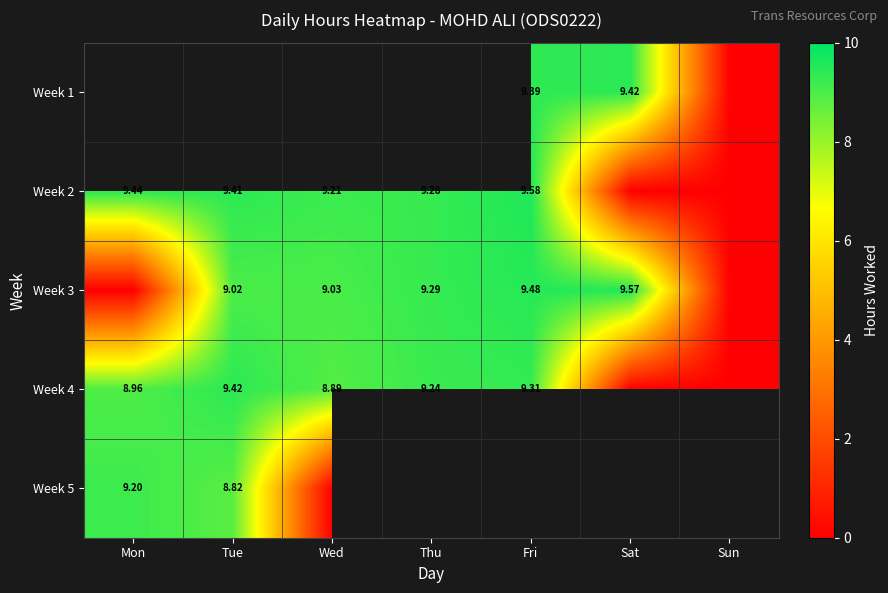

Is the value of Week 3 at Sat greater than the value of Week 2 at Fri?

No